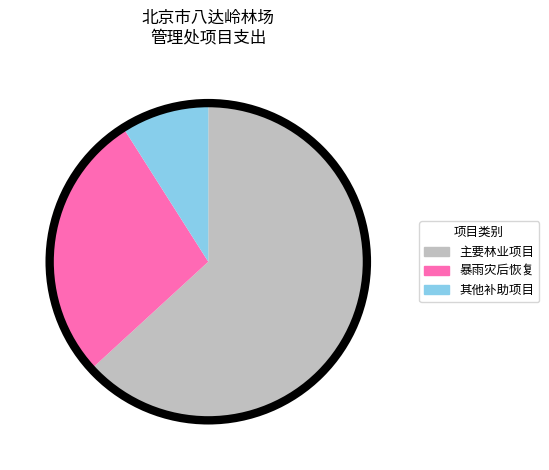

What is the smallest slice in the pie chart?

其他补助项目